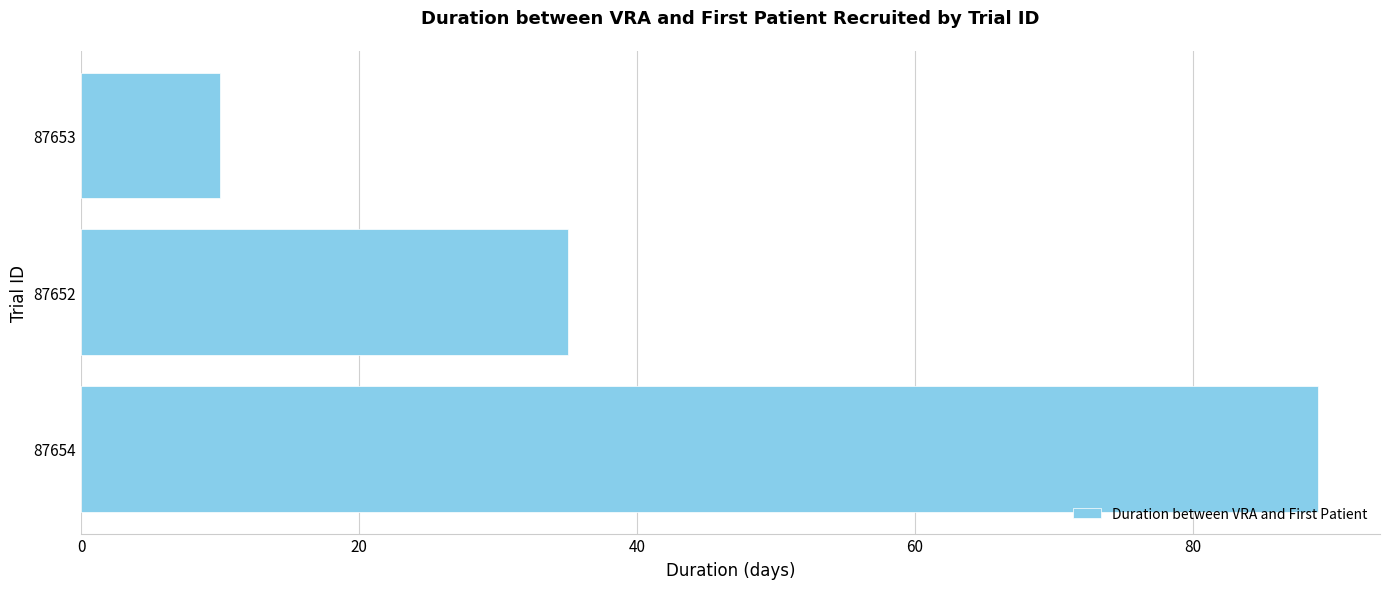

Does the chart contain any negative values?

No